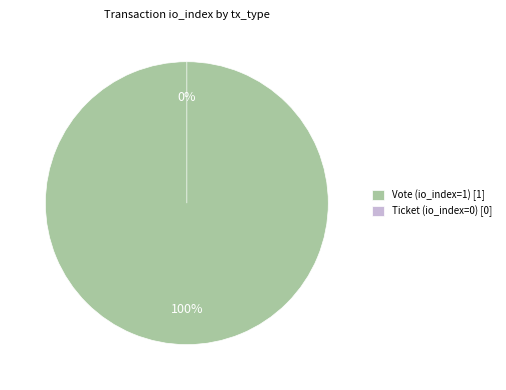

How many slices are in this pie chart?

2